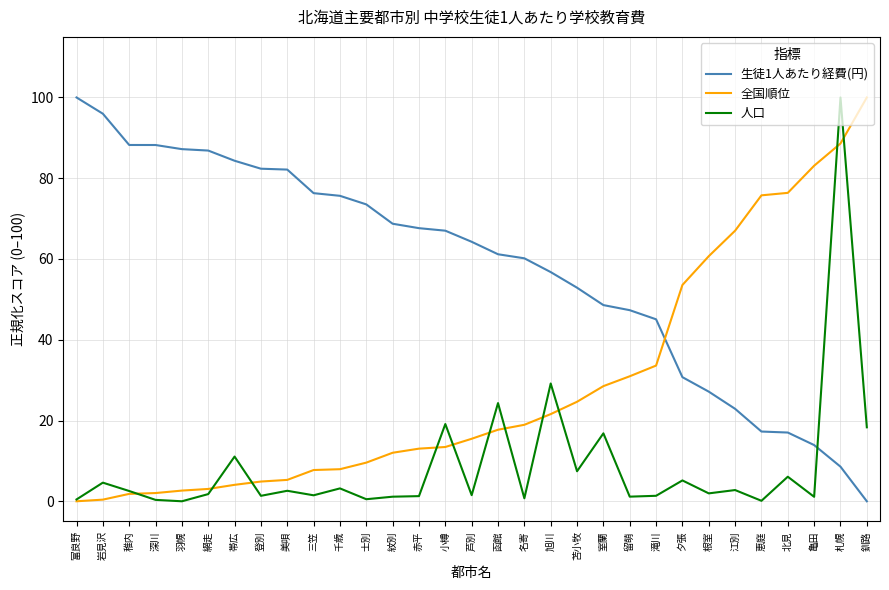

What is the difference between the highest and lowest values at 釧路?

100.0